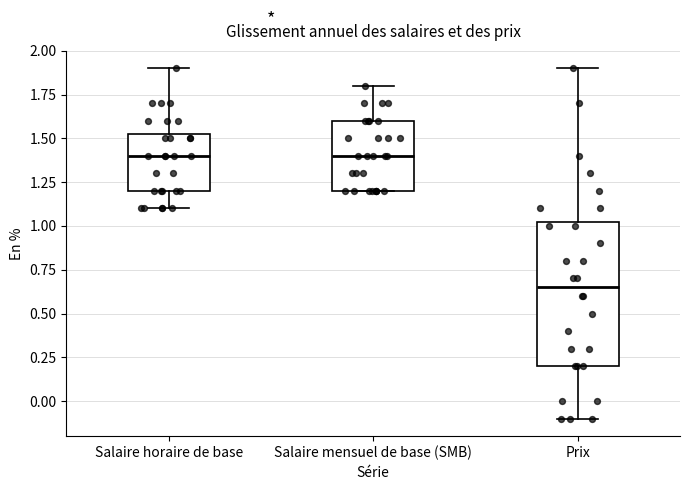

Reading left to right, read every box against the y-axis: the position of its median line, the range the box covers, and the ends of its whiskers. The values are not printed on the chart, so give them approximately, as read against the axis.

Salaire horaire de base: median 1.40, box 1.20 to 1.55, whiskers 1.10 to 1.90
Salaire mensuel de base (SMB): median 1.40, box 1.20 to 1.60, whiskers 1.20 to 1.80
Prix: median 0.65, box 0.20 to 1.05, whiskers -0.10 to 1.90